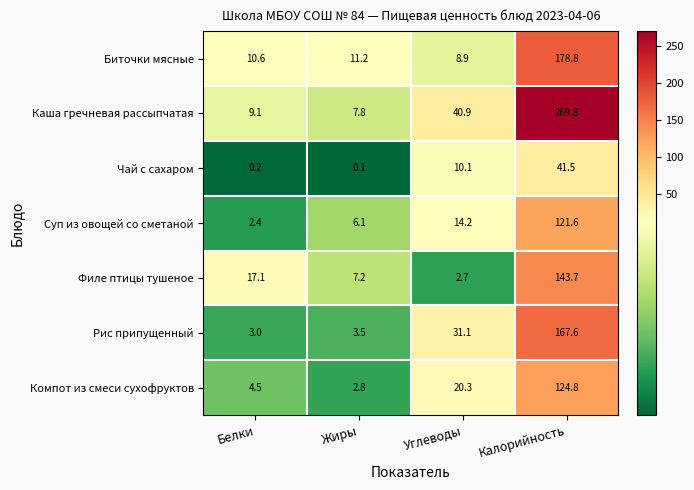

True or false: Филе птицы тушеное has a value of 4.4 at Углеводы.

False